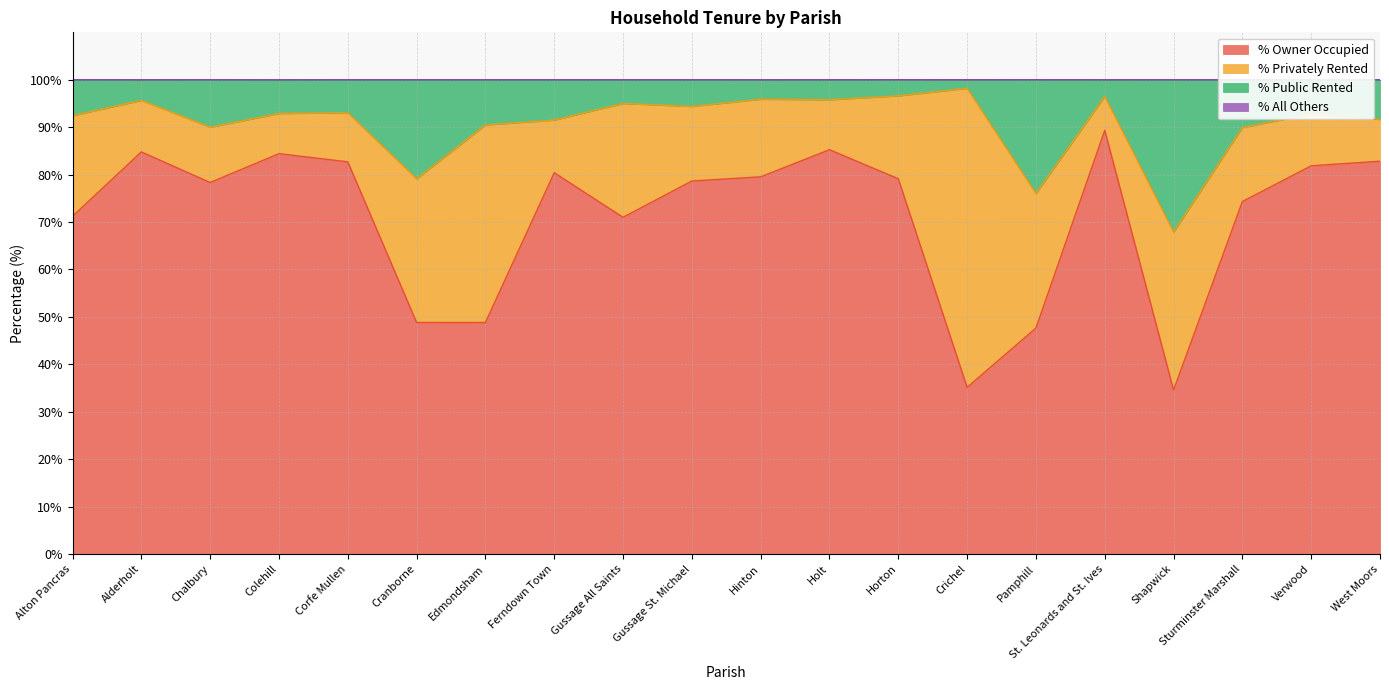

True or false: % Public Rented and % Owner Occupied intersect in this chart.

False